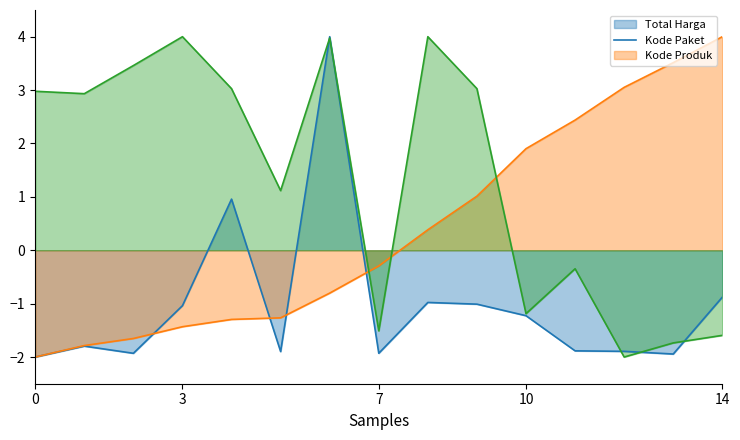

The Total Harga (line) series shows -0.5 at 7. True or false?

False